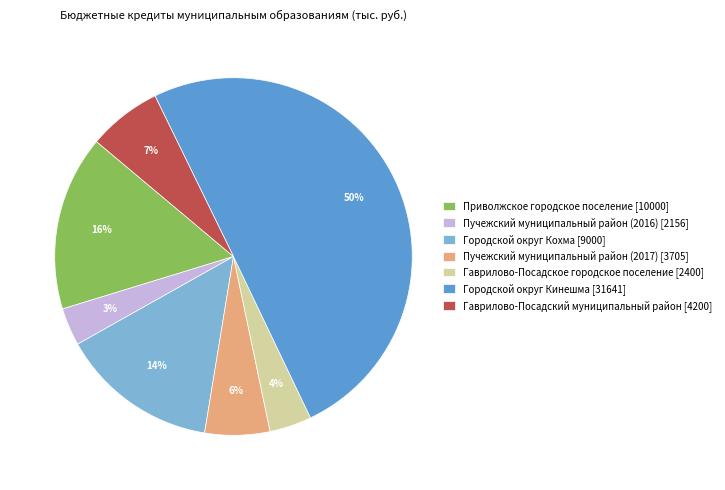

How many segments does this pie chart have?

7